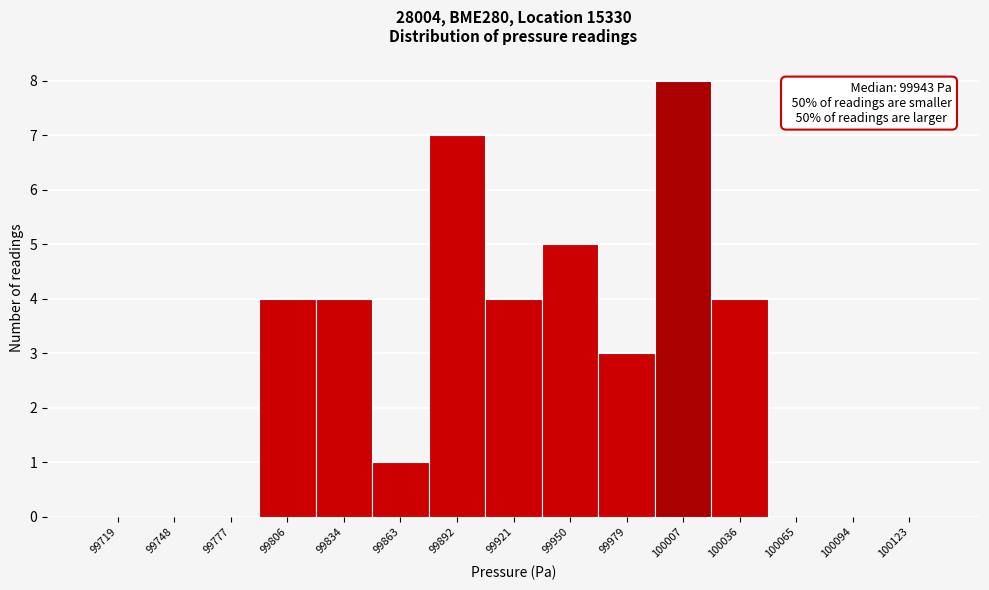

Reading left to right, extract all data points from this chart.

99719=0	99748=0	99777=0	99806=4	99834=4	99863=1	99892=7	99921=4	99950=5	99979=3	100007=8	100036=4	100065=0	100094=0	100123=0